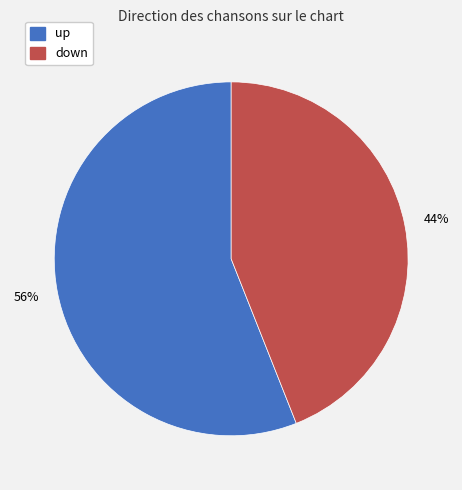

To the nearest percent, what is the difference between the largest and smallest slice percentages?

12%